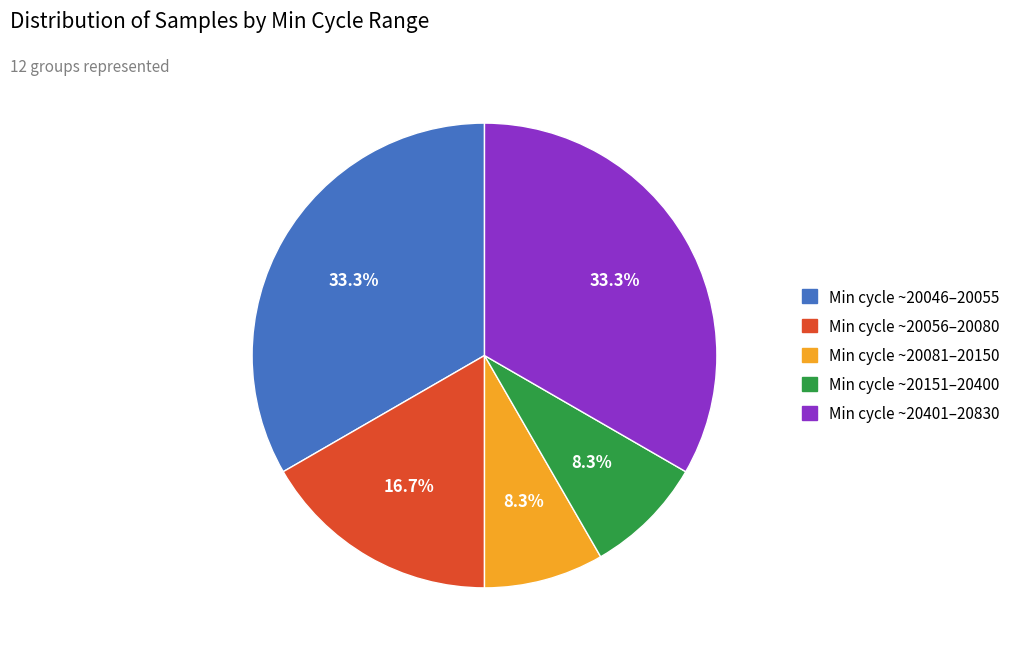

Is there a majority slice in this chart?

No